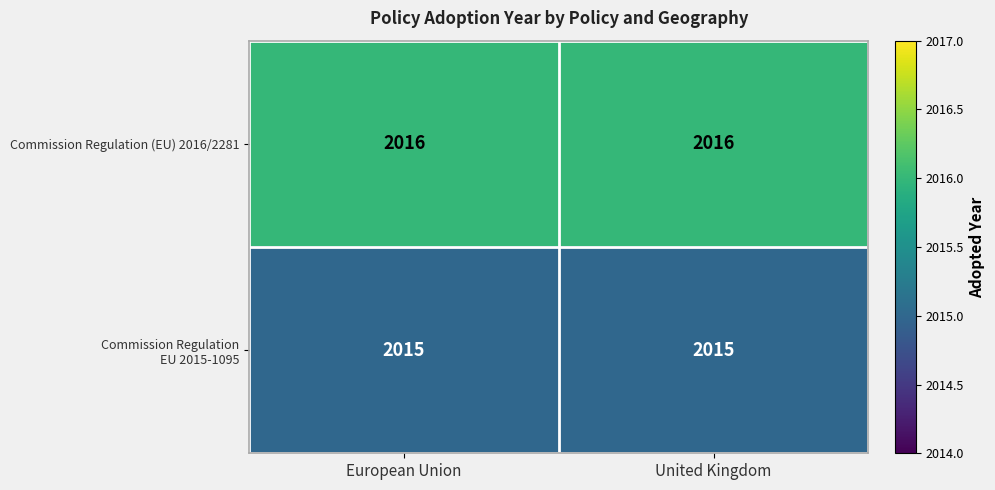

What is the maximum value shown in the chart?

2016